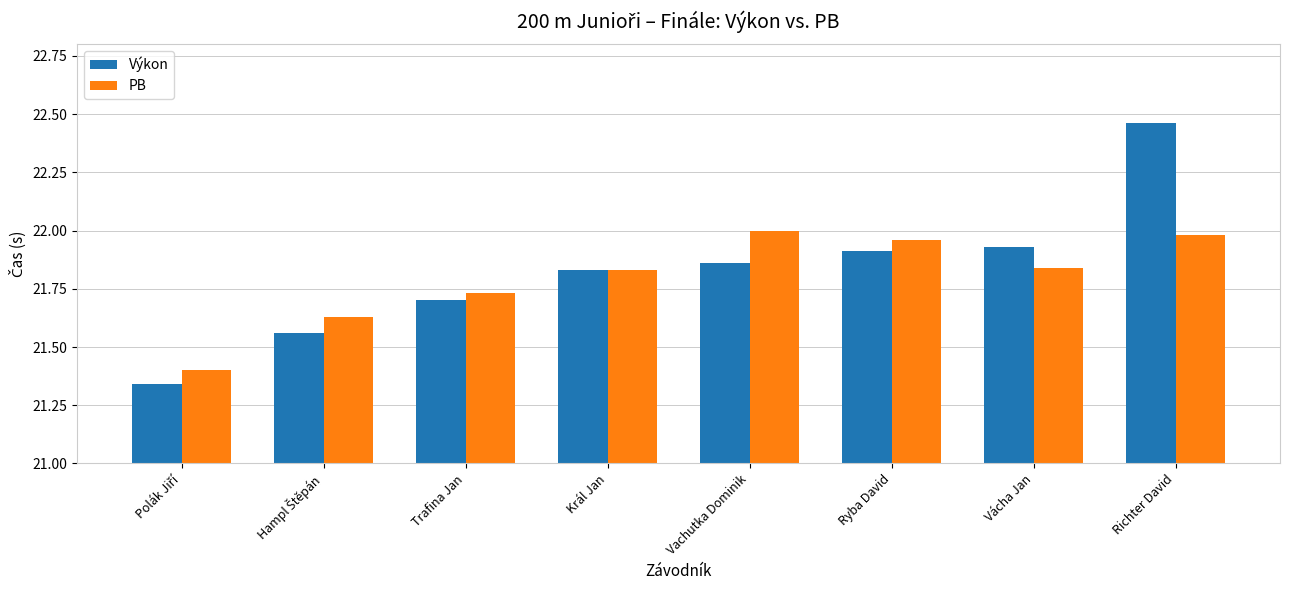

Which category has the highest value in the Výkon series?

Richter David